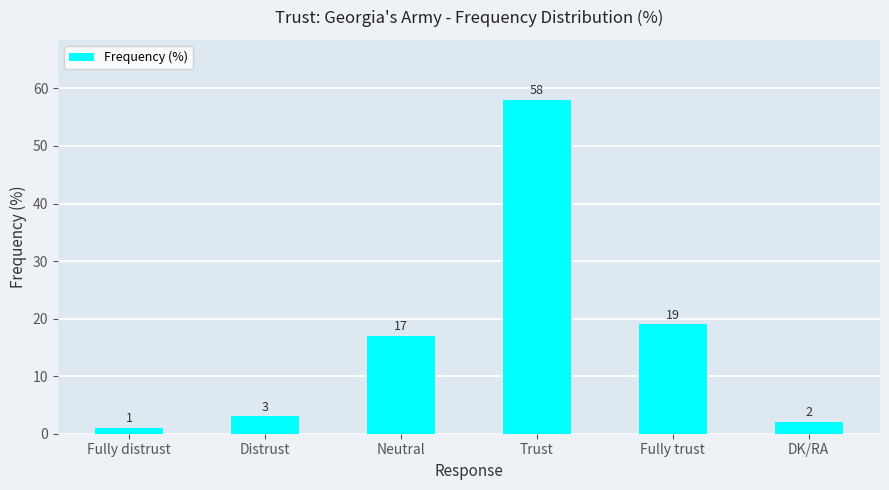

Rank the categories by value from highest to lowest.

Trust, Fully trust, Neutral, Distrust, DK/RA, Fully distrust